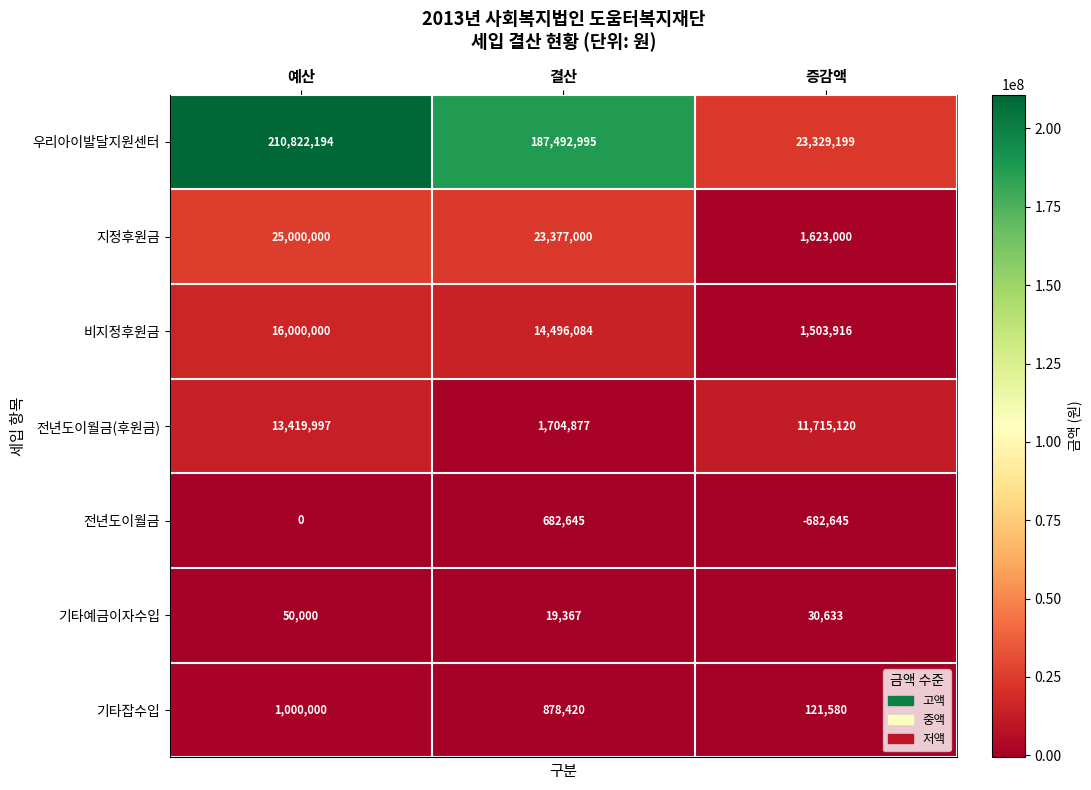

Which series has the widest spread of values?

우리아이발달지원센터